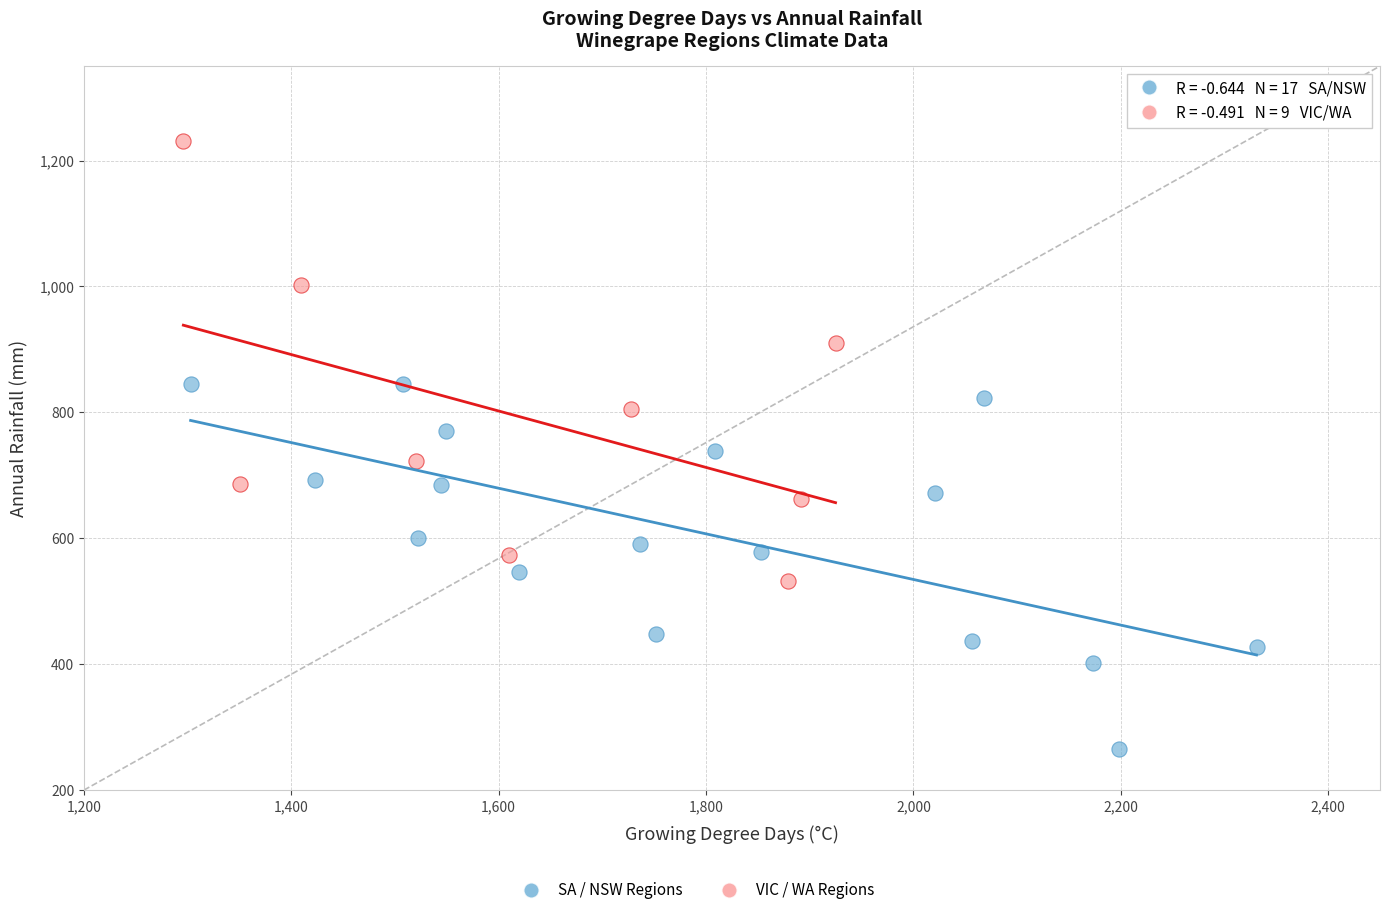

Which series reaches the maximum Y coordinate?

VIC / WA Regions